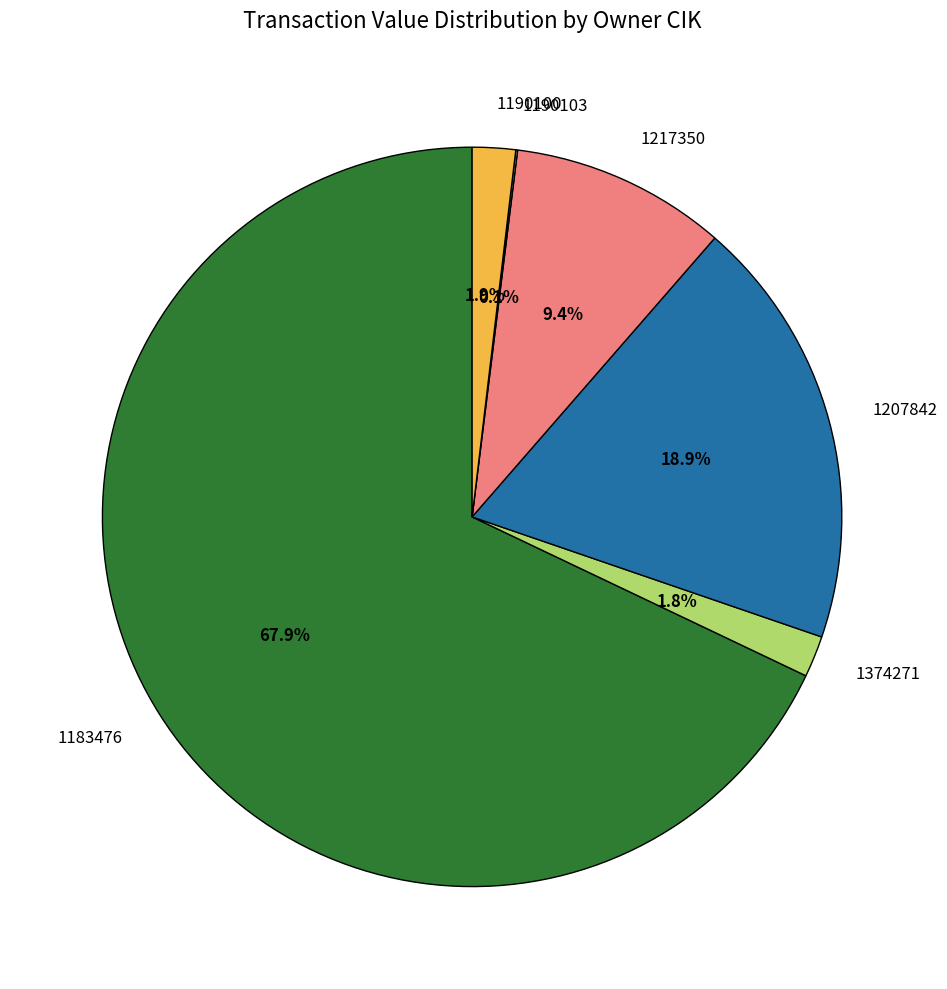

Approximately how many times larger is the value at 1374271 compared to 1207842?

0.1